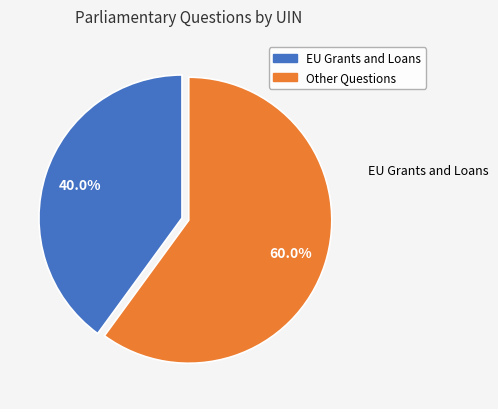

Does any single category account for the majority?

Yes